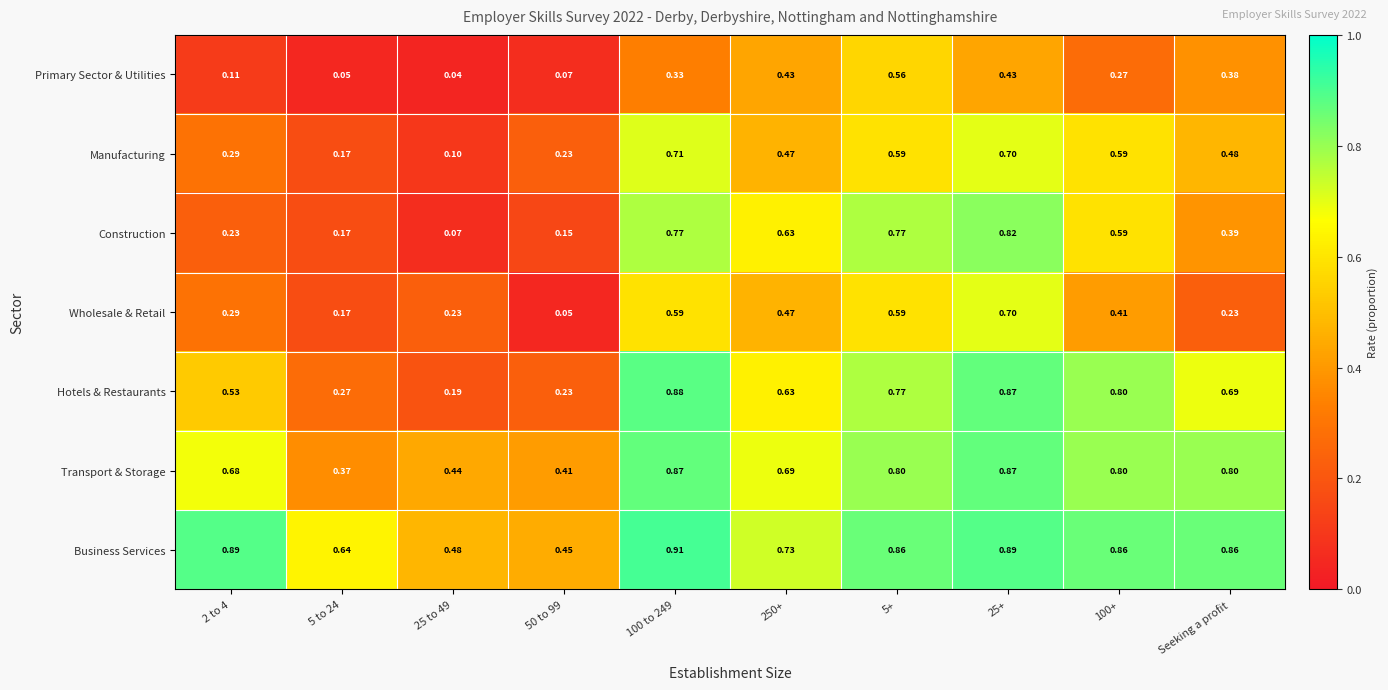

Which series has the largest total across all categories?

Business Services